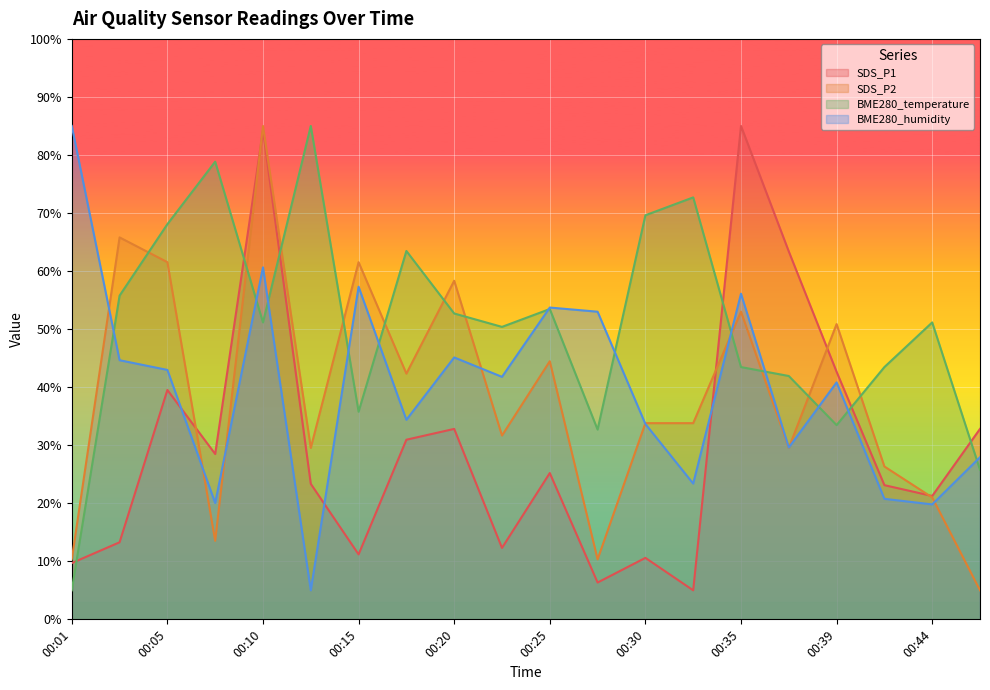

Which series changed the most between 00:37 and 00:47?

SDS_P1